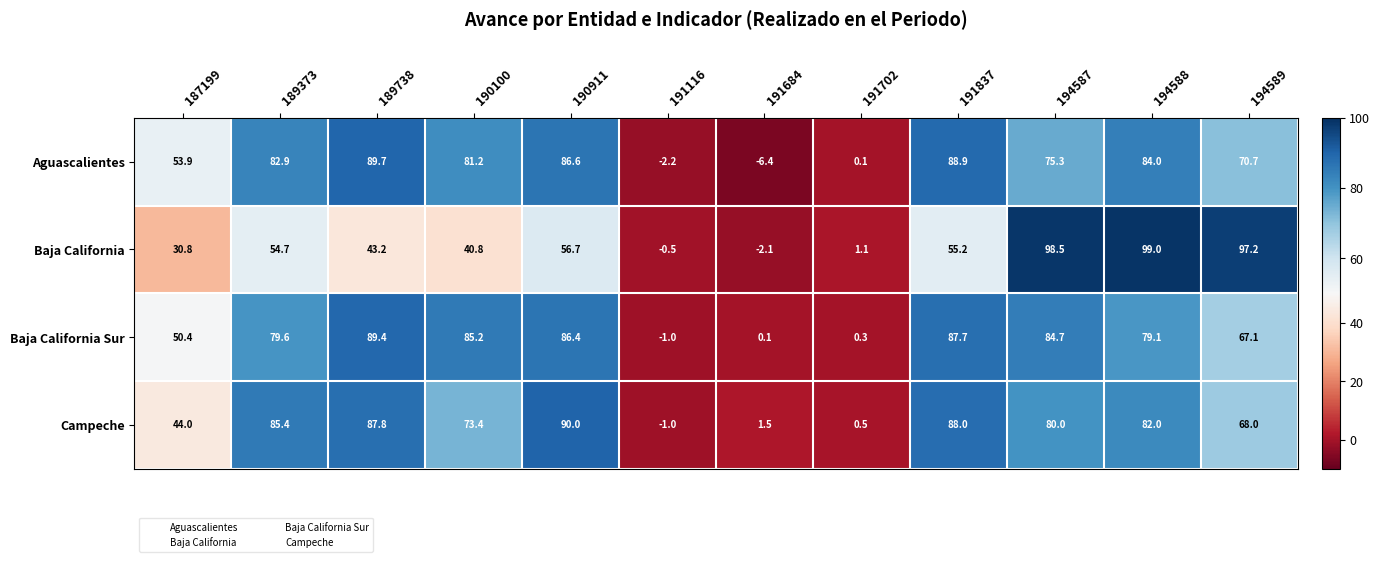

Which series has the largest range (max minus min)?

Baja California